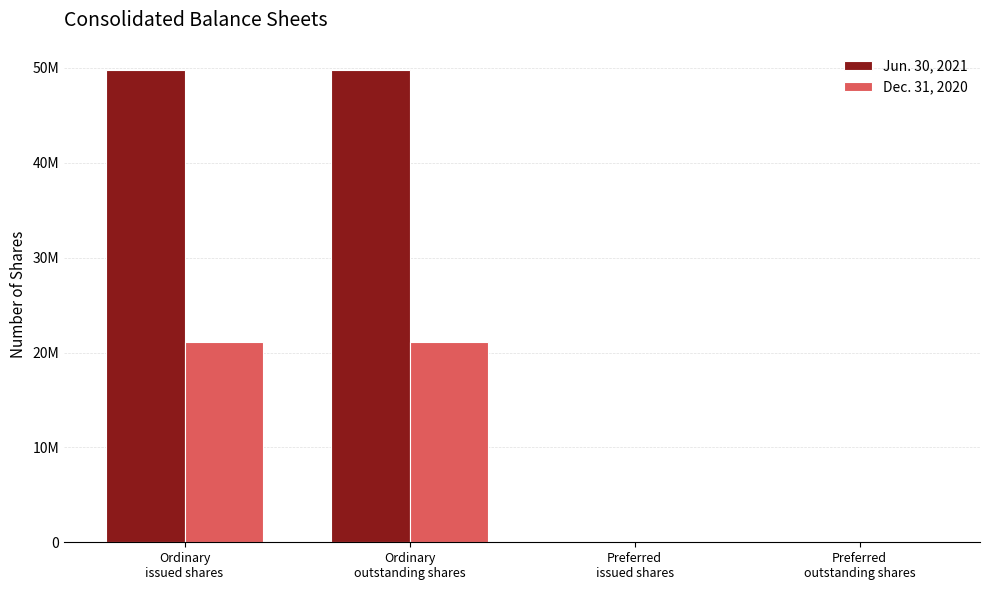

Are the bars grouped side by side (vs. stacked)?

Yes